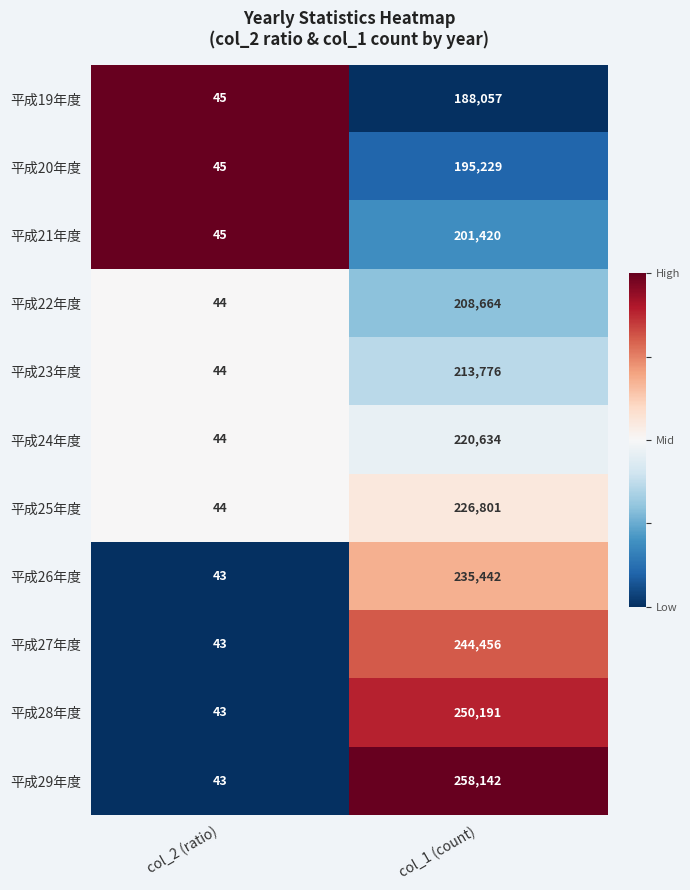

What is the difference between the maximum and minimum values in the 平成27年度 series?

244413